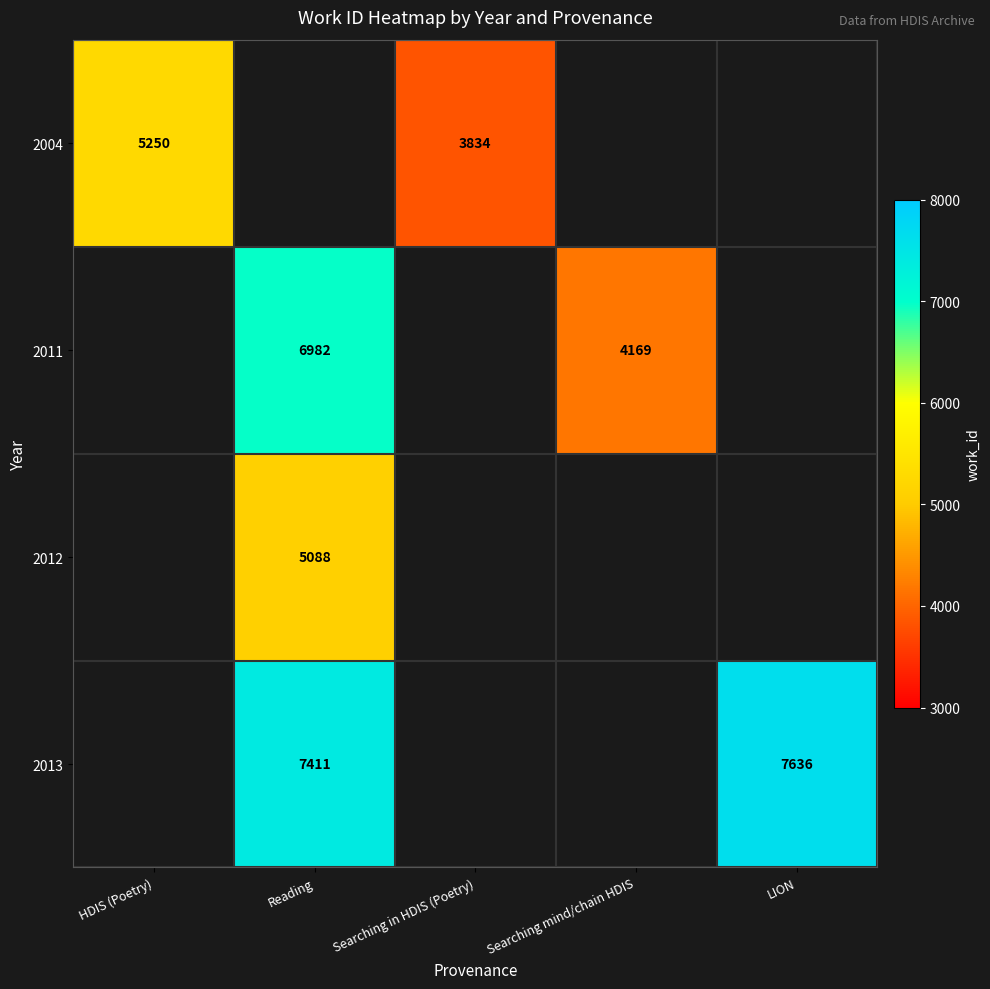

Is it true that 2011 equals 1804 at Searching mind/chain HDIS?

False